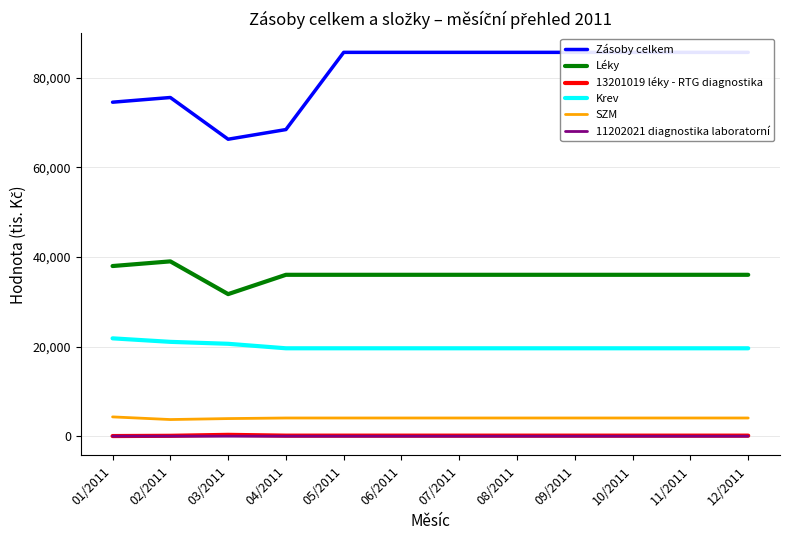

Which label corresponds to the smallest value in the chart?

03/2011